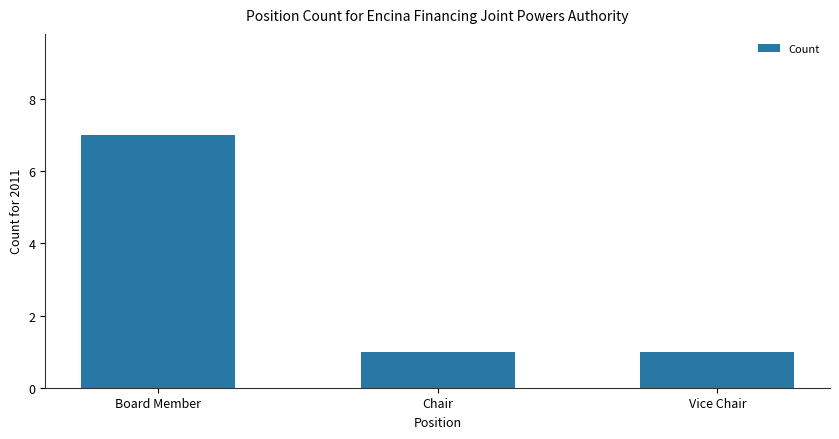

What is the greatest value displayed?

7